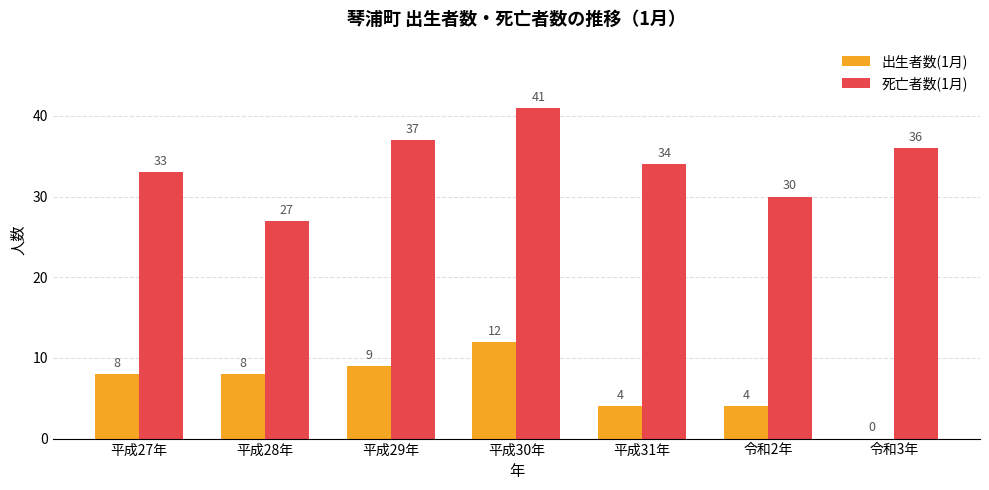

Reading right to left, list all the values displayed in this chart.

出生者数(1月): 0	4	4	12	9	8	8
死亡者数(1月): 36	30	34	41	37	27	33